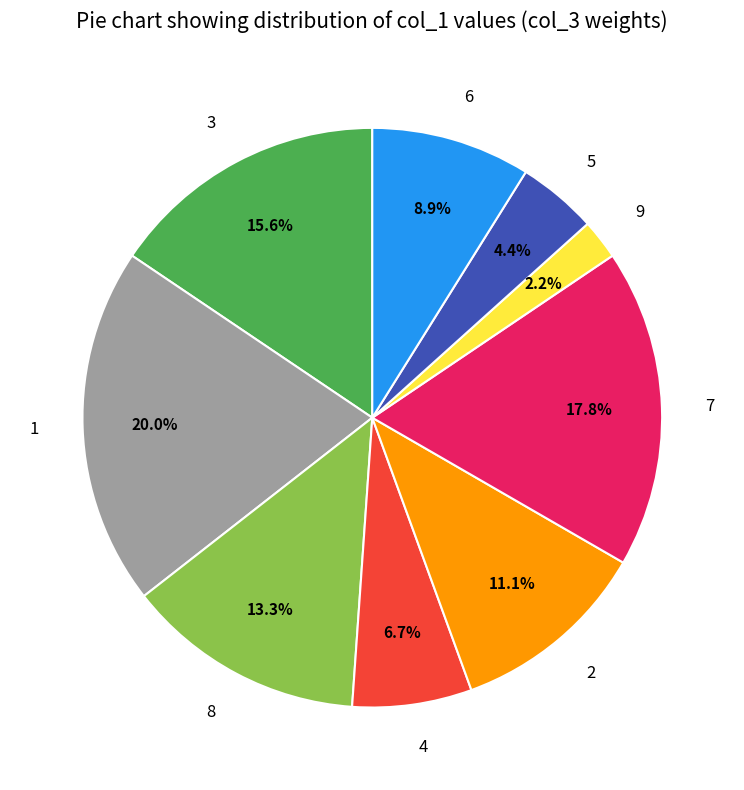

To the nearest percent, what percentage of the pie is 5?

4%